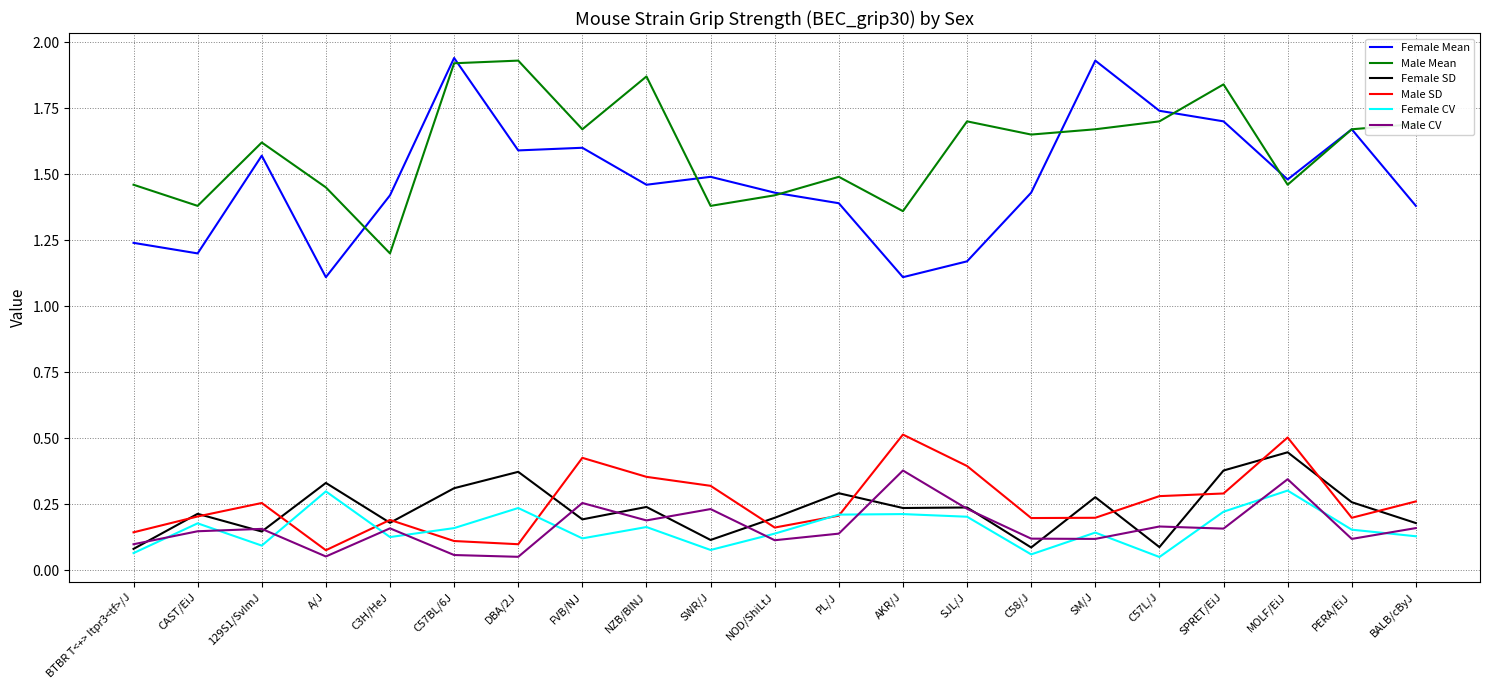

True or false: Male CV and Female Mean cross at least once.

False